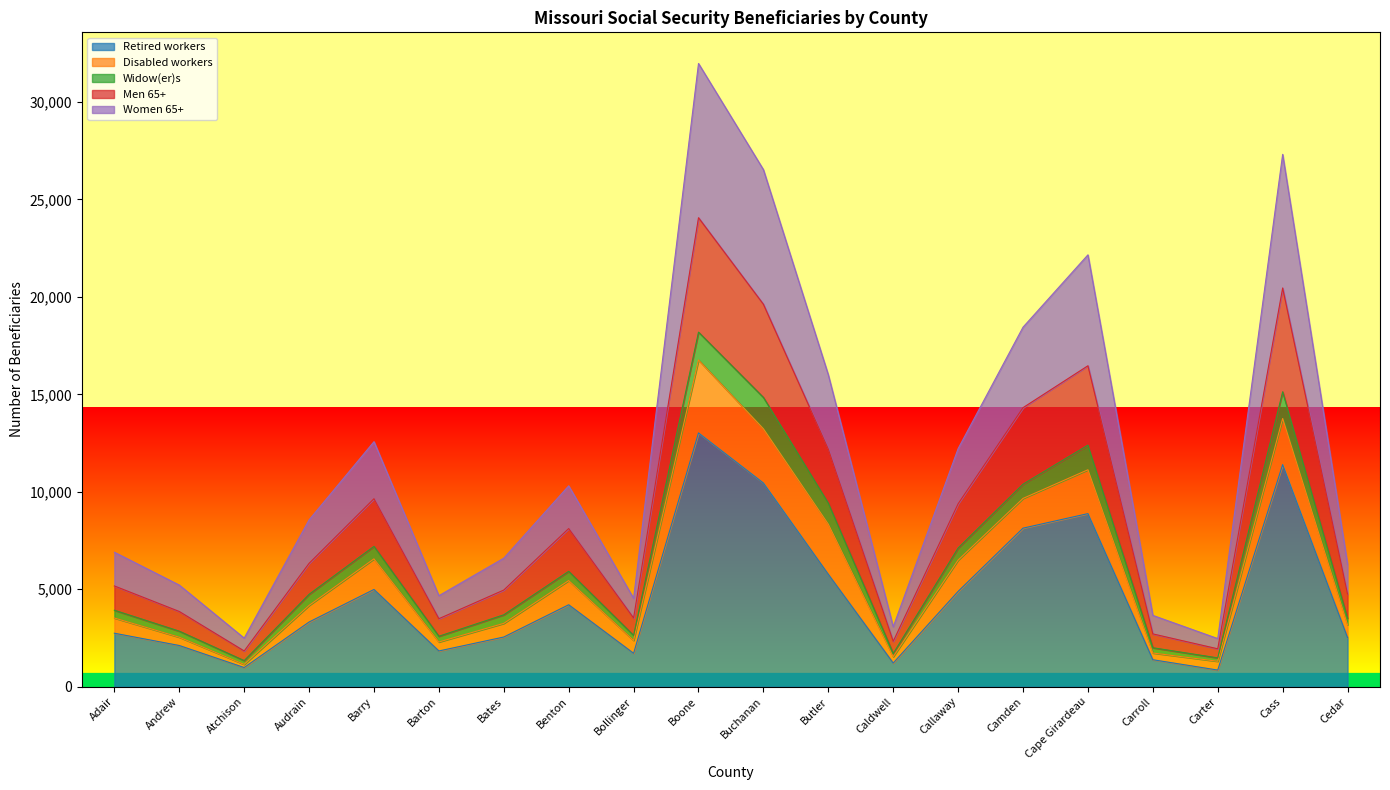

The value of Retired workers at Cedar is 2520. True or false?

True